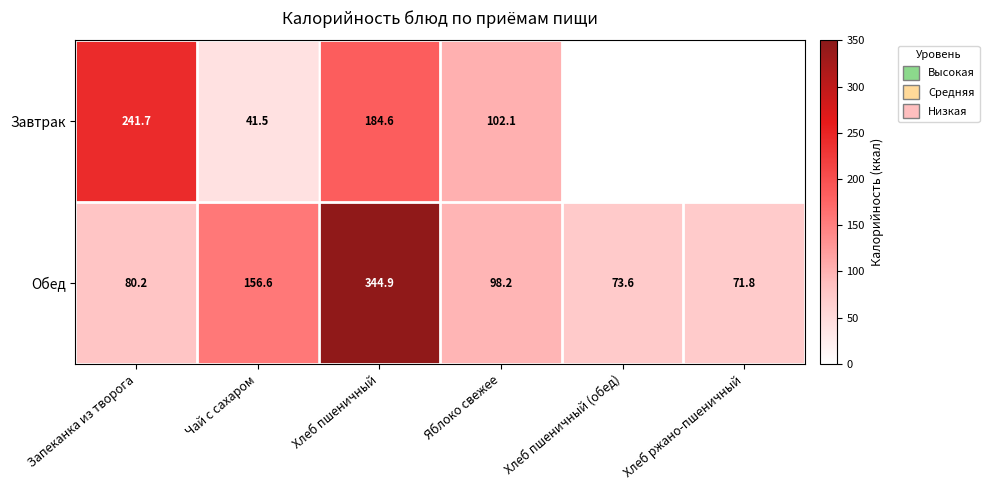

Is it true that Обед equals 615.5 at Хлеб пшеничный?

False